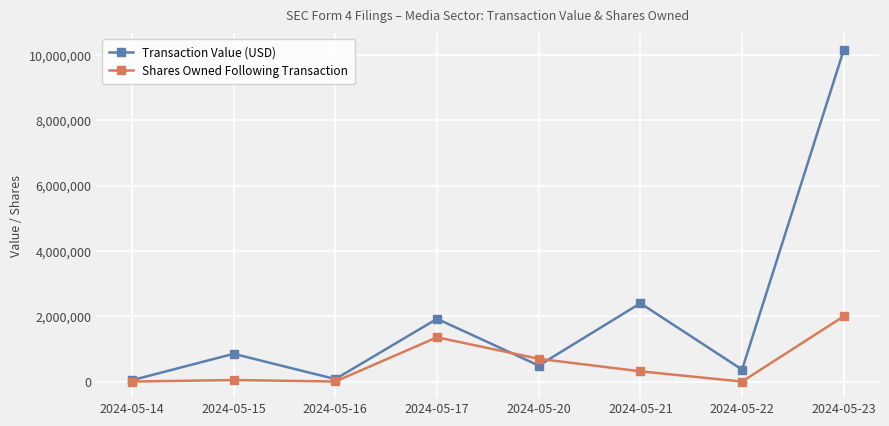

What is the total value across all series at 2024-05-21?

2715866